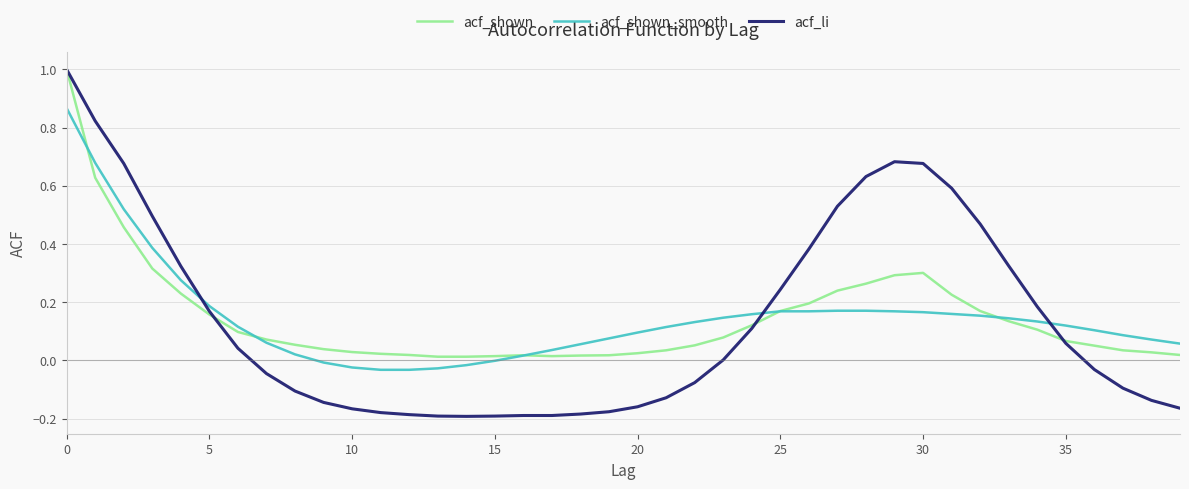

Which series ends up on top after the final intersection of acf_shown and acf_li?

acf_shown